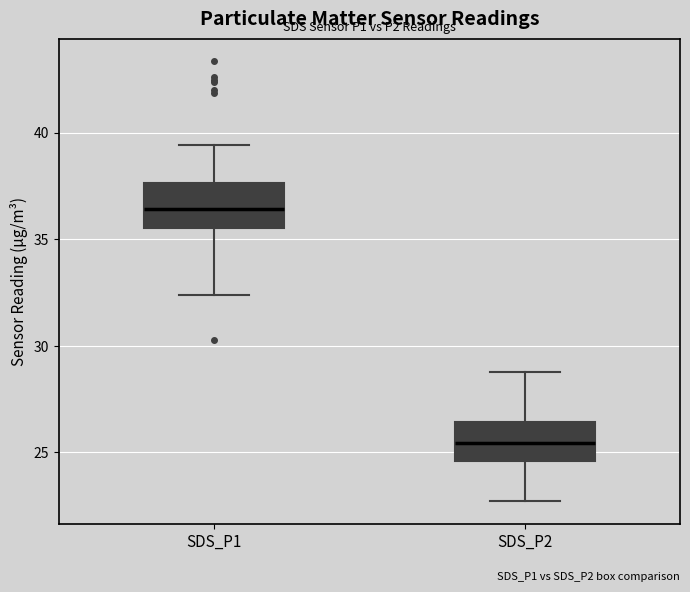

Which box has the highest median line?

SDS_P1